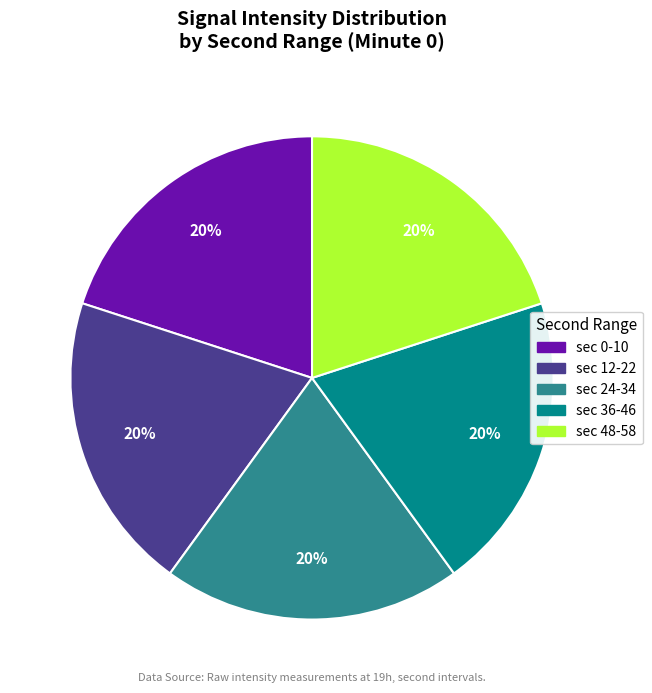

To the nearest percent, what is the difference between the largest and smallest slice percentages?

0%